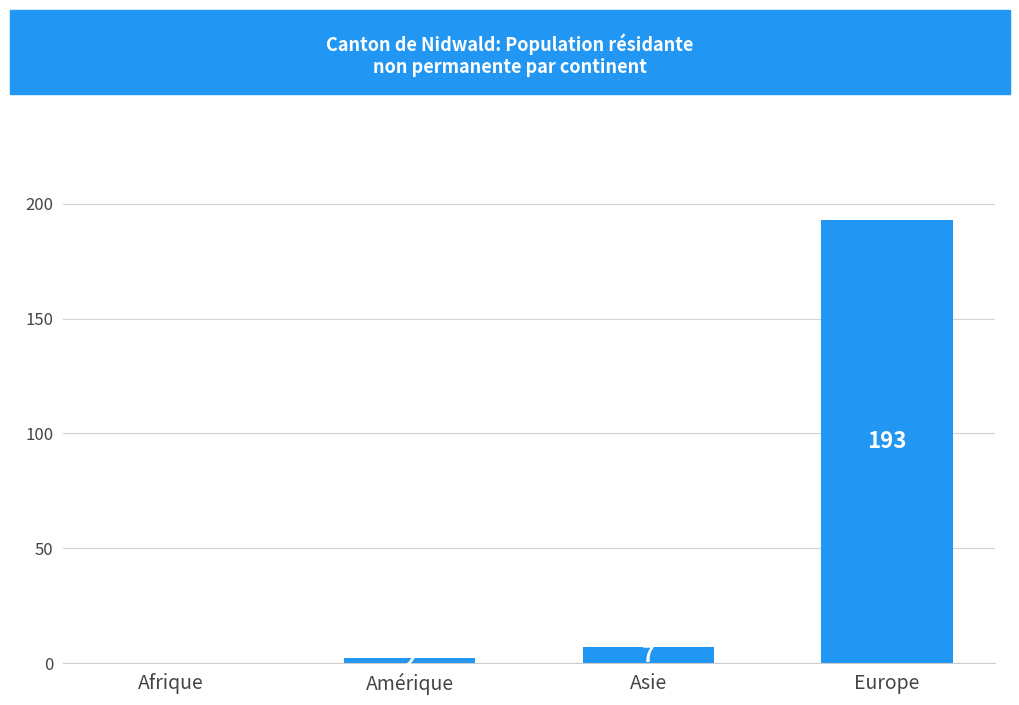

How many values are above zero?

3